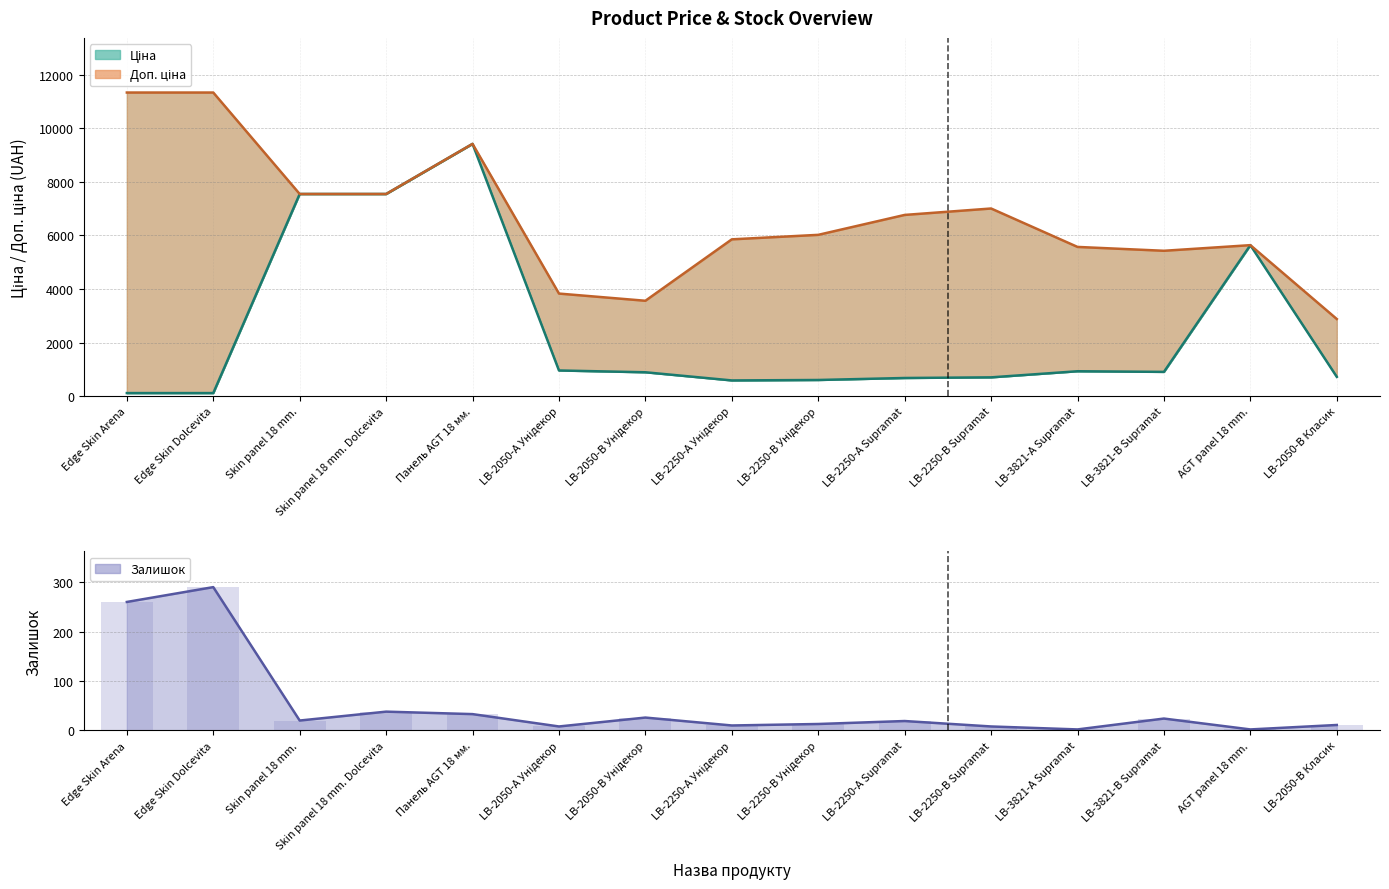

What is the total value across all series at LB-2250-В Унідекор?

6648.9